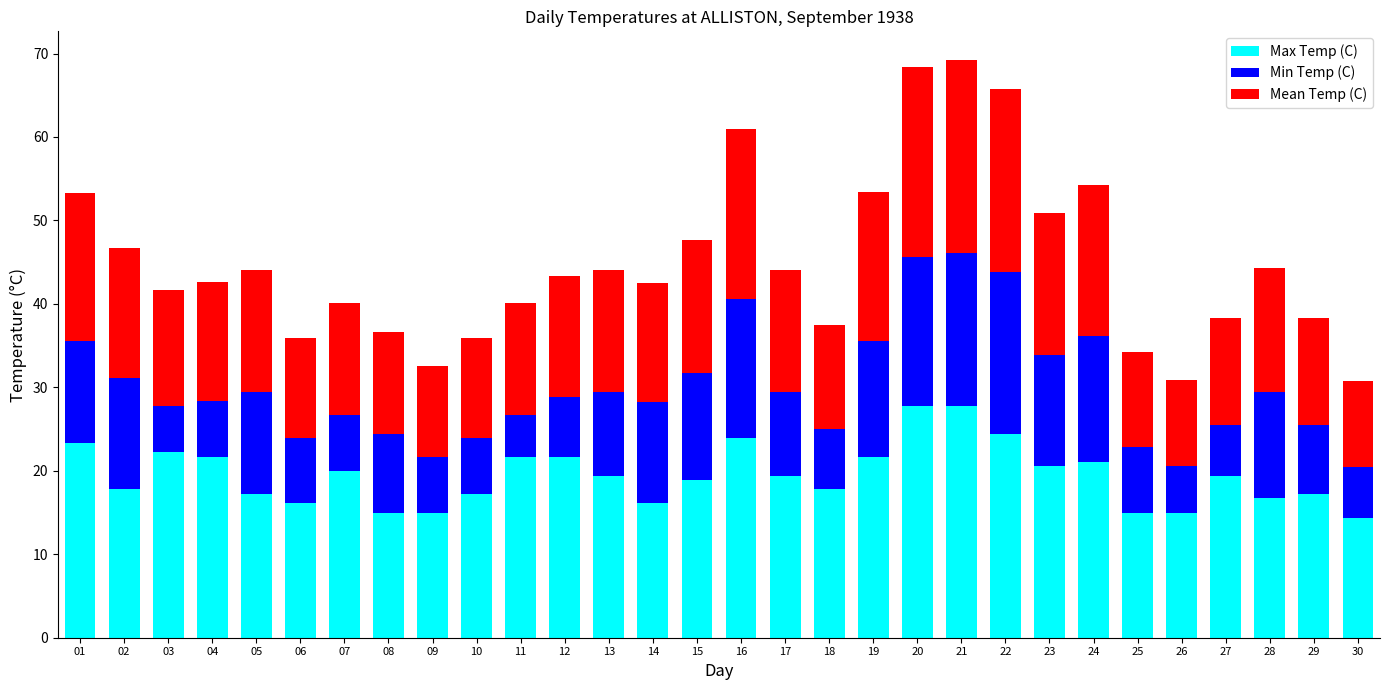

What is the total value across all series at 21?

69.2